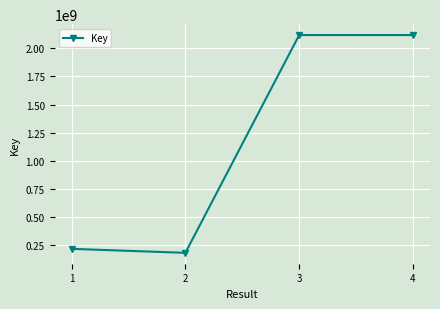

Is it true that the value at 4 is 2117867906?

True